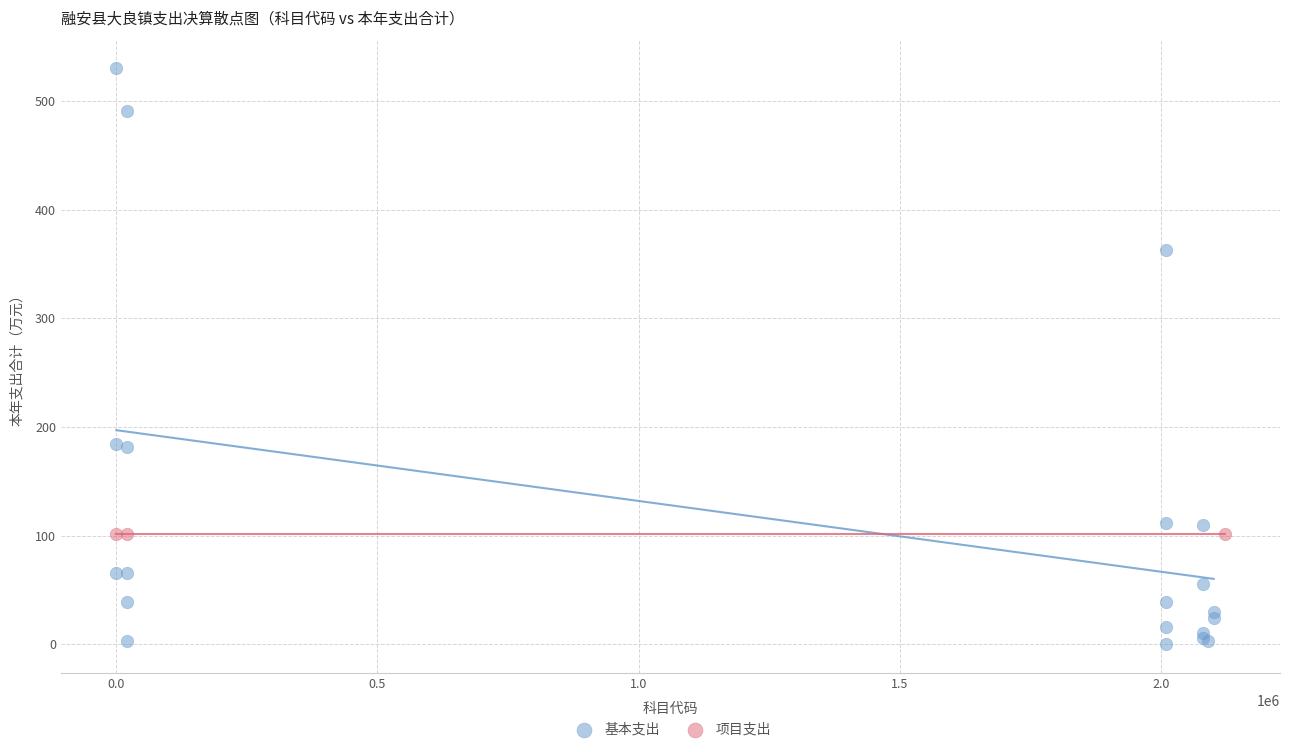

Which series reaches the minimum Y coordinate?

基本支出